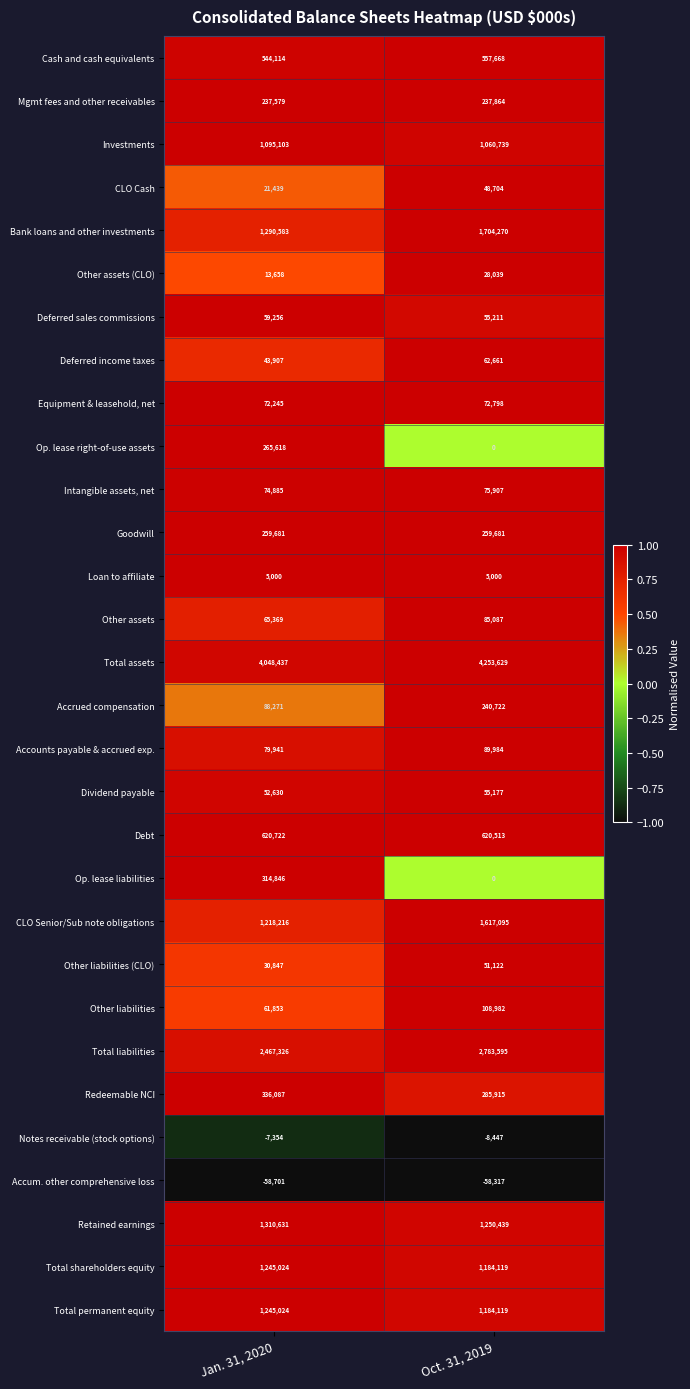

Which series has the largest total across all categories?

Total assets